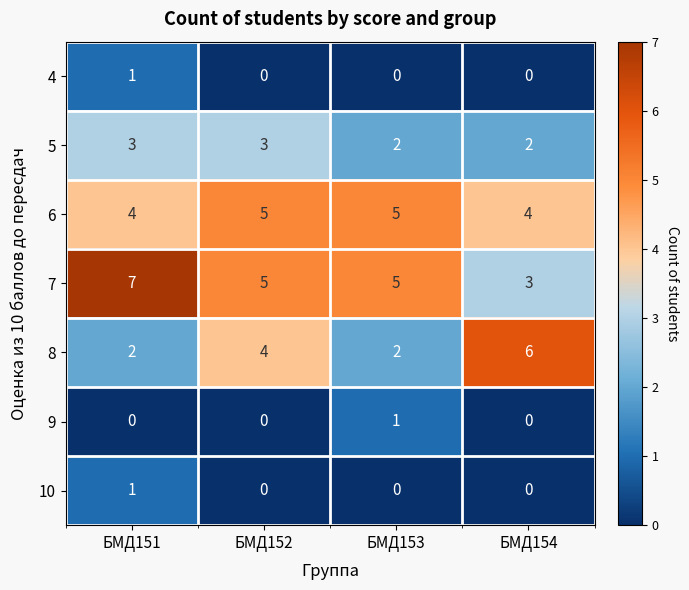

What is the difference between the maximum and second lowest values in the 8 series?

4